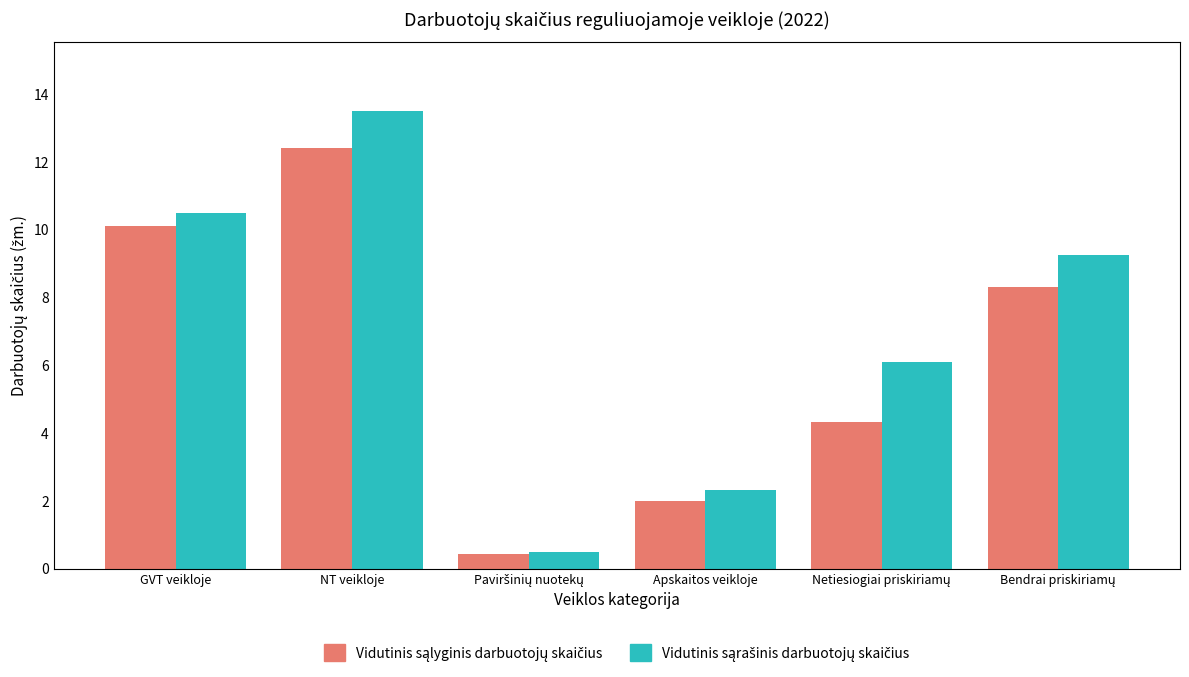

At how many categories does at least one series exceed 5?

4